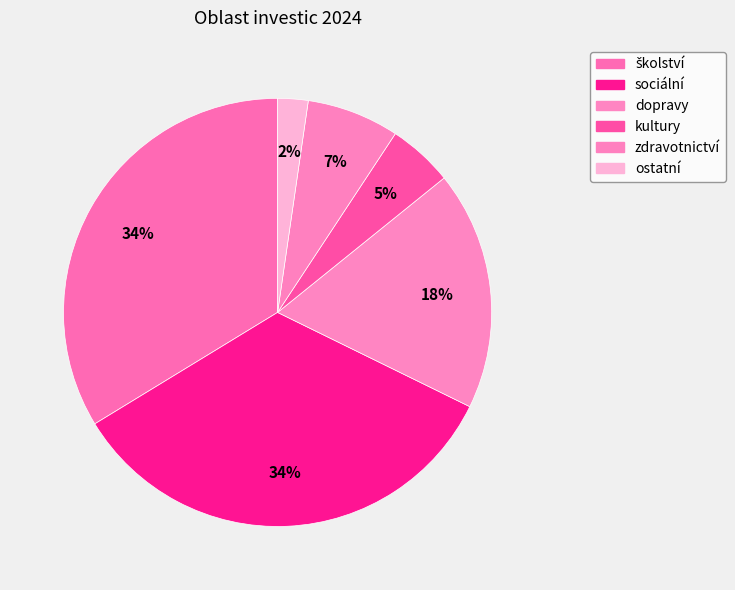

Which slice is the smallest?

ostatní